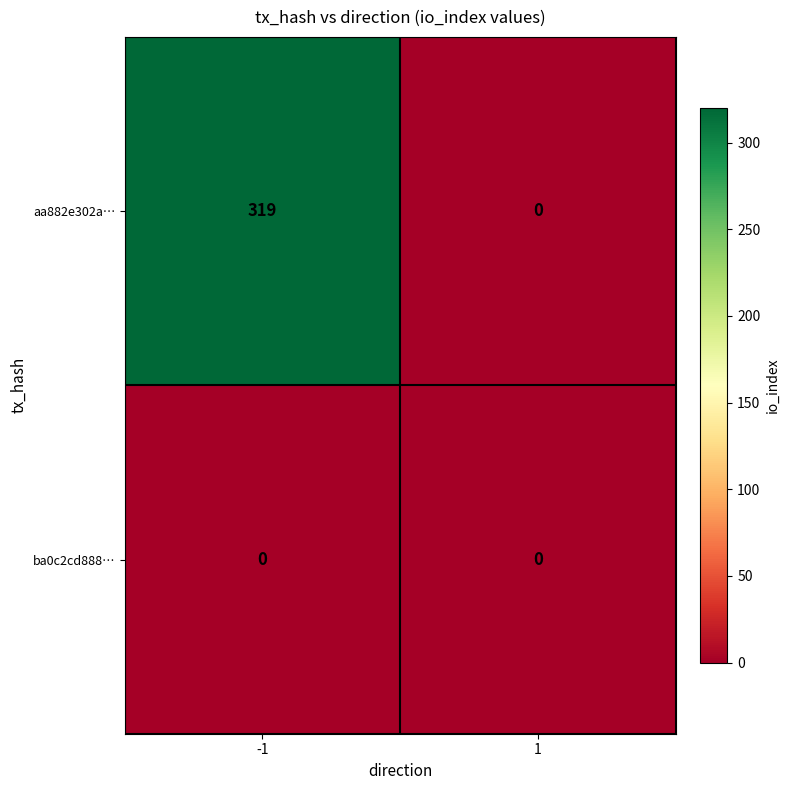

Rank the series by their average value, from lowest to highest.

ba0c2cd888…, aa882e302a…